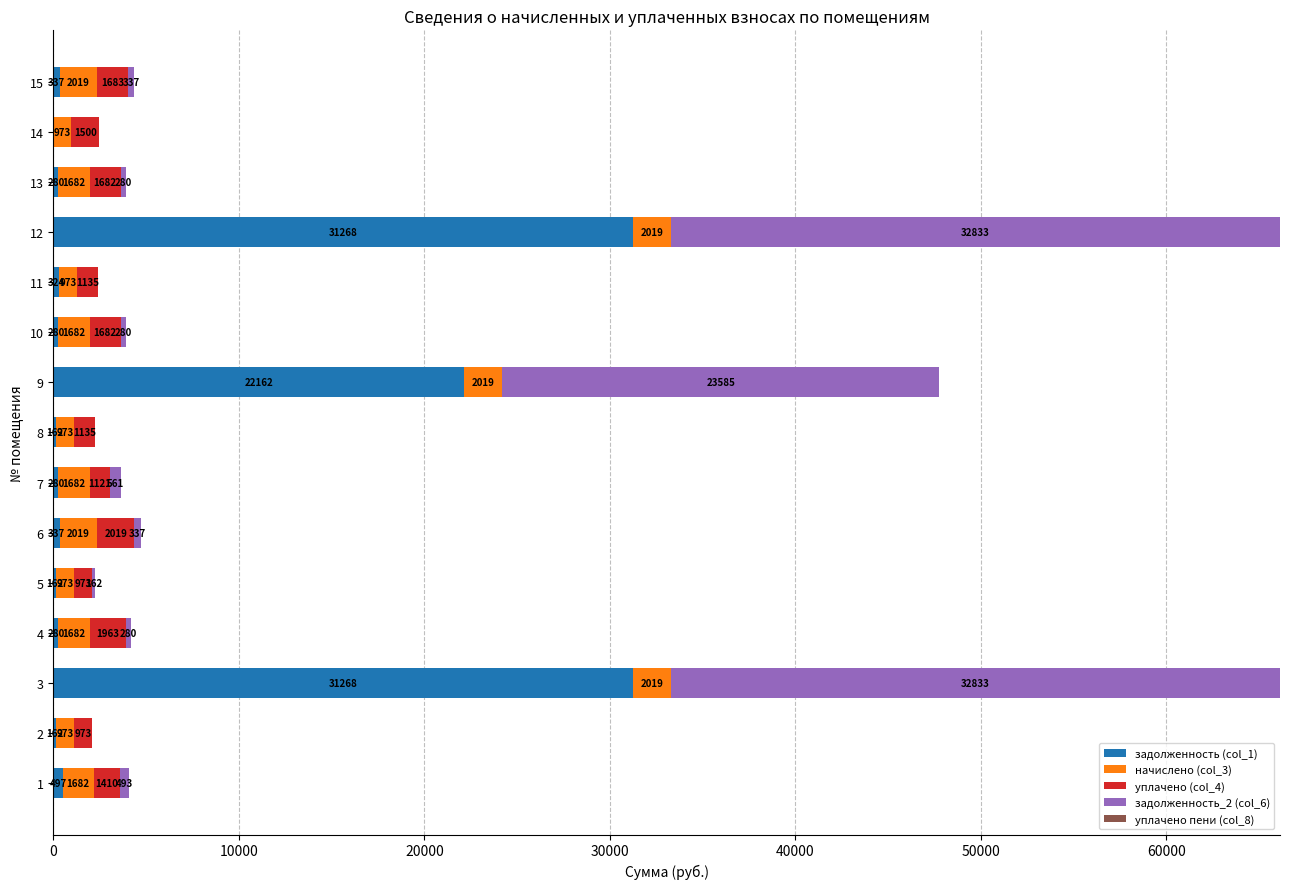

At how many categories does at least one series exceed 8467?

3